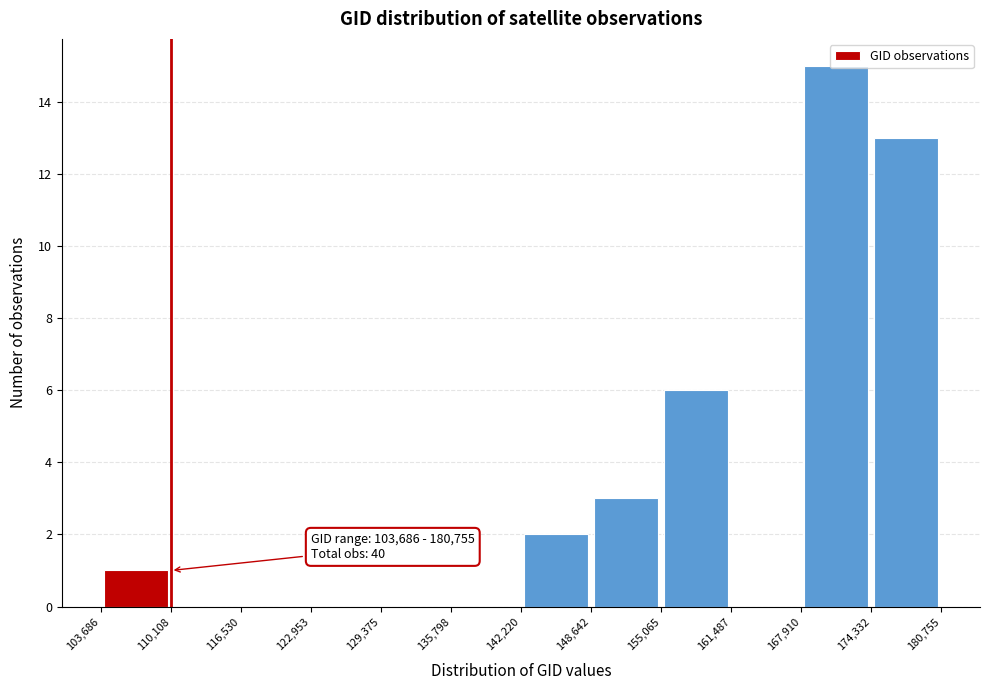

Over which range of the x-axis is the bar tallest?

167,910 to 174,332